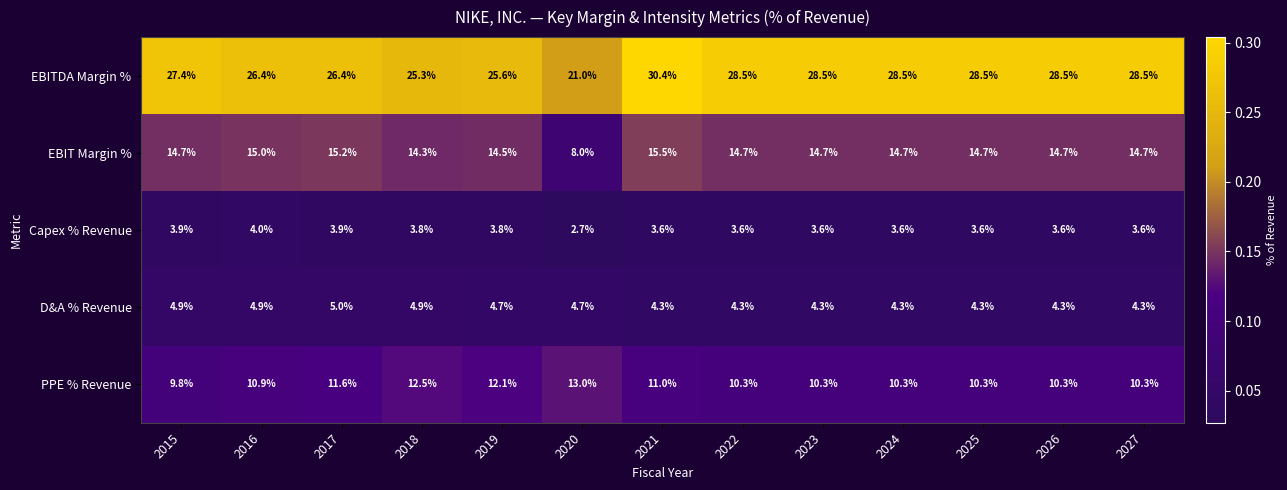

Which series changed the most between 2016 and 2018?

PPE % Revenue